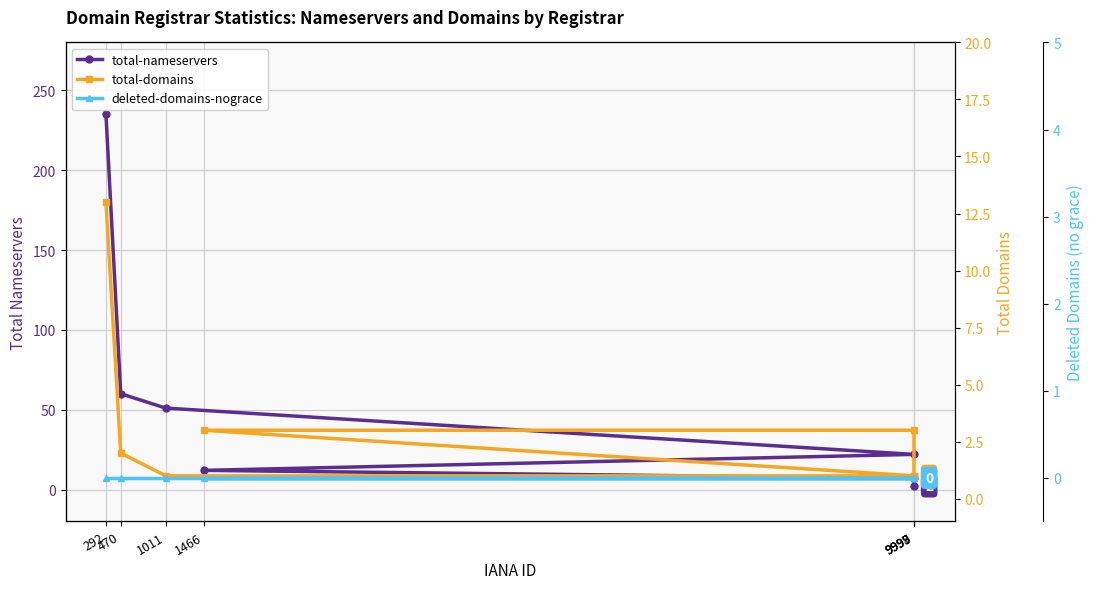

Count the number of categories in the chart.

7